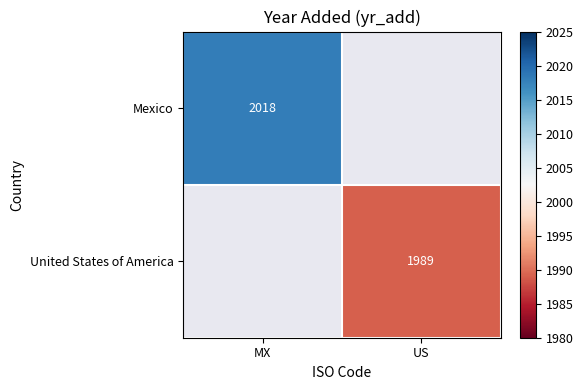

True or false: United States of America has a value of 1360.6 at US.

False